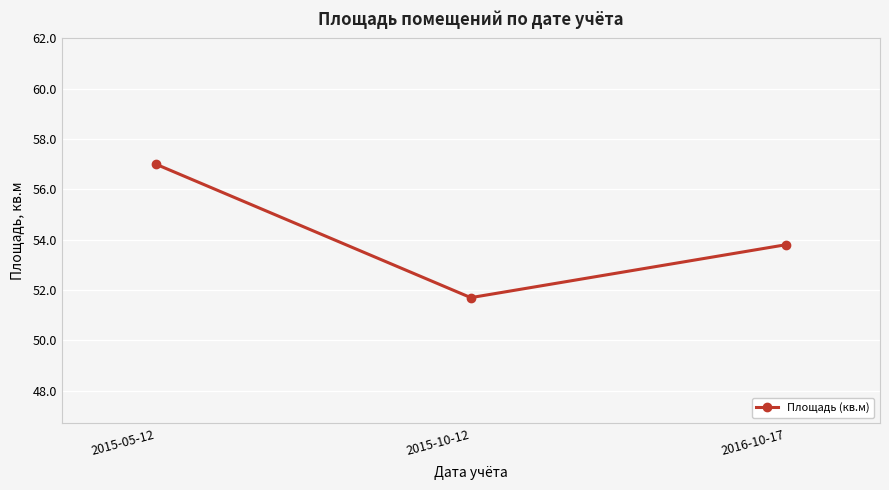

Which category has the lowest value across all series?

2015-10-12